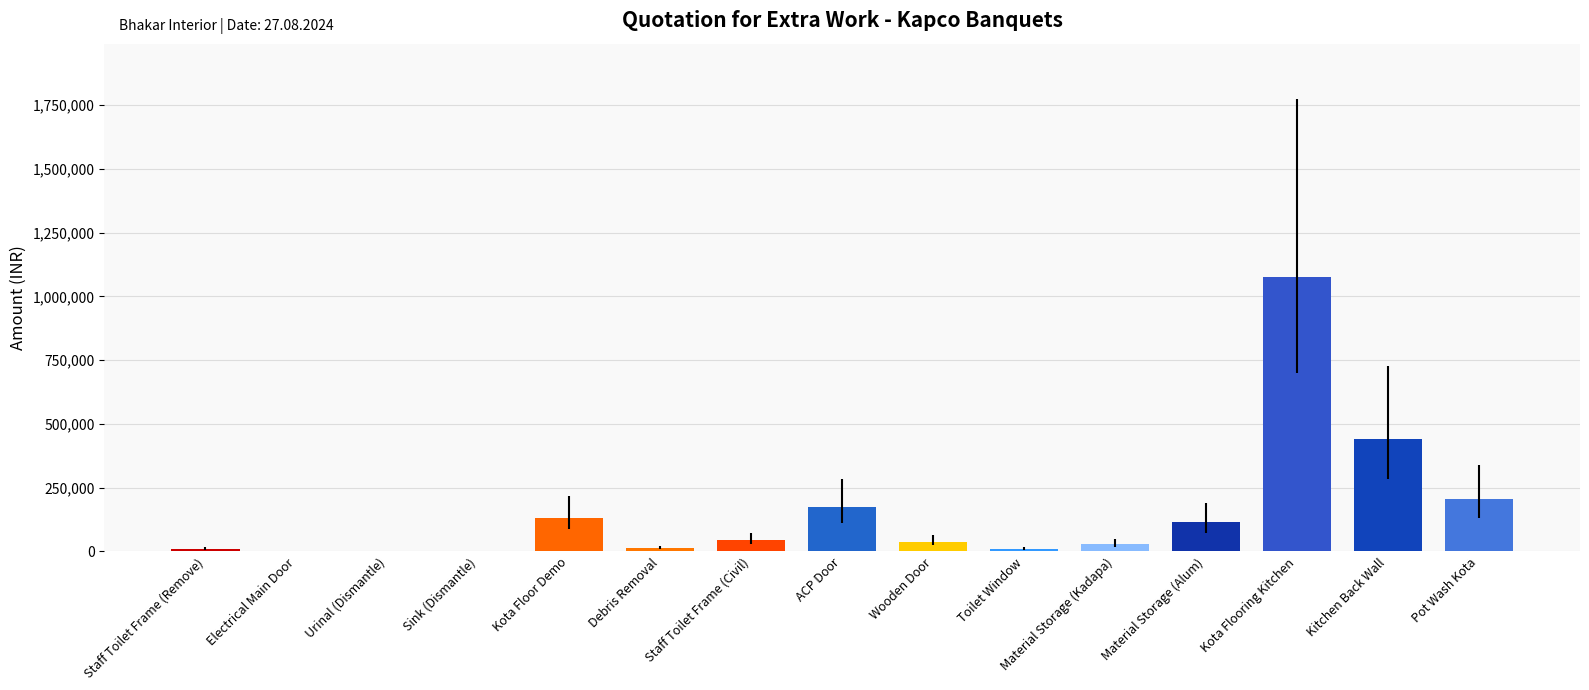

The value at Pot Wash Kota is 204400.0. True or false?

True